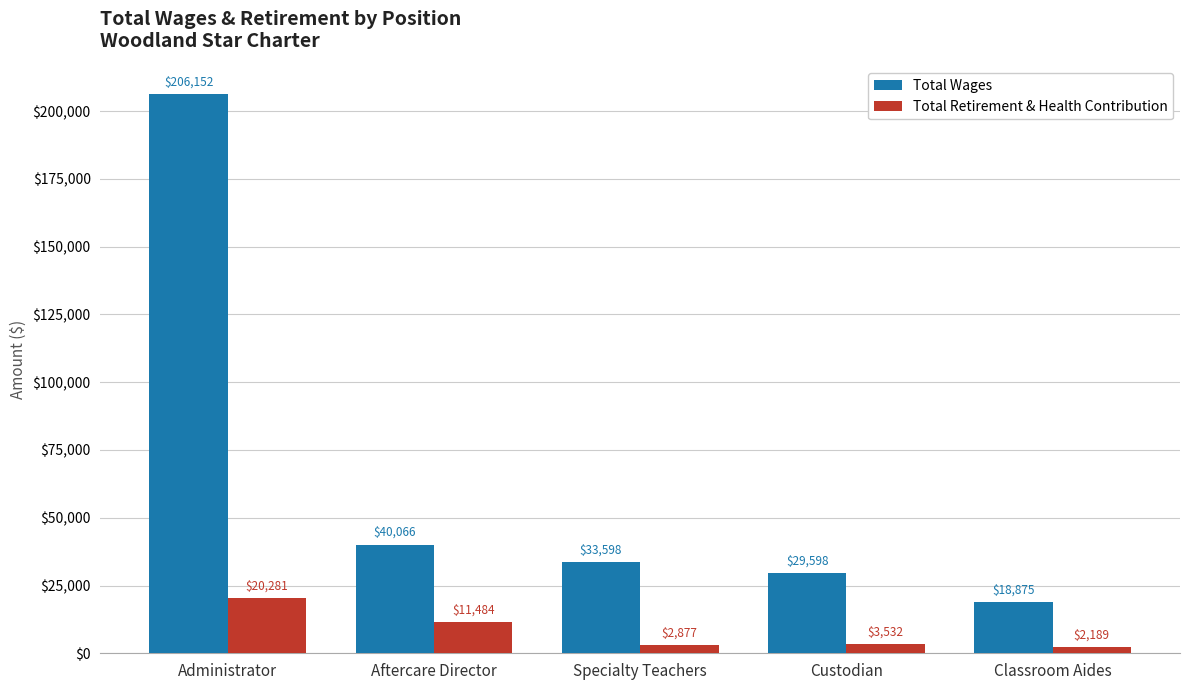

What is the sum of all Total Wages values?

328289